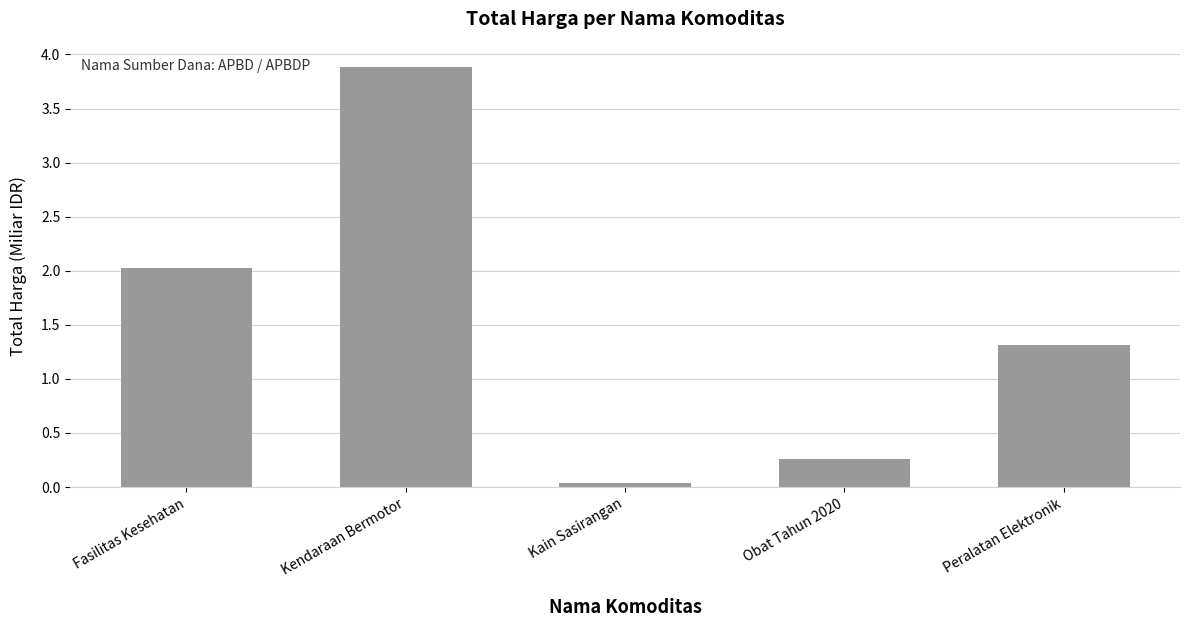

List the labels in order of value, largest first.

Kendaraan Bermotor, Fasilitas Kesehatan, Peralatan Elektronik, Obat Tahun 2020, Kain Sasirangan